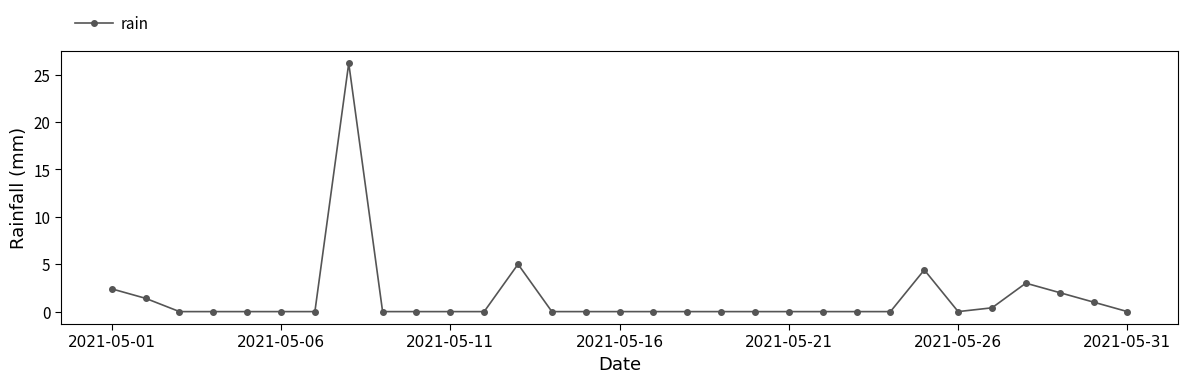

Reading left to right, extract all data points from this chart.

2.4	1.4	0.0	0.0	0.0	0.0	0.0	26.2	0.0	0.0	0.0	0.0	5.0	0.0	0.0	0.0	0.0	0.0	0.0	0.0	0.0	0.0	0.0	0.0	4.4	0.0	0.4	3.0	2.0	1.0	0.0